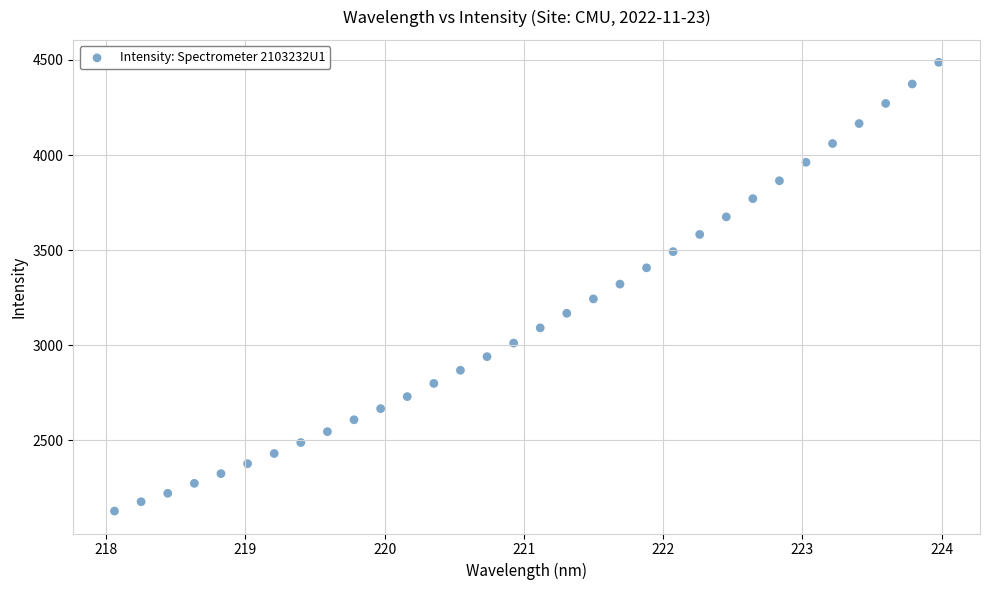

What is the range of X values (max minus min)?

5.9